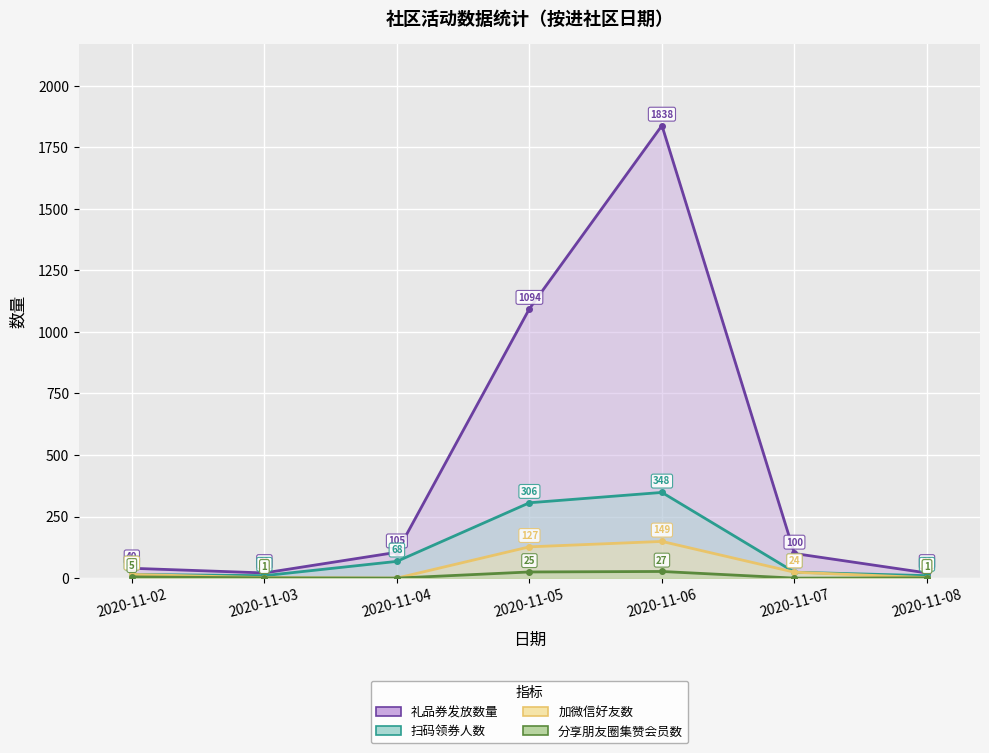

Which label corresponds to the smallest value in the chart?

2020-11-04